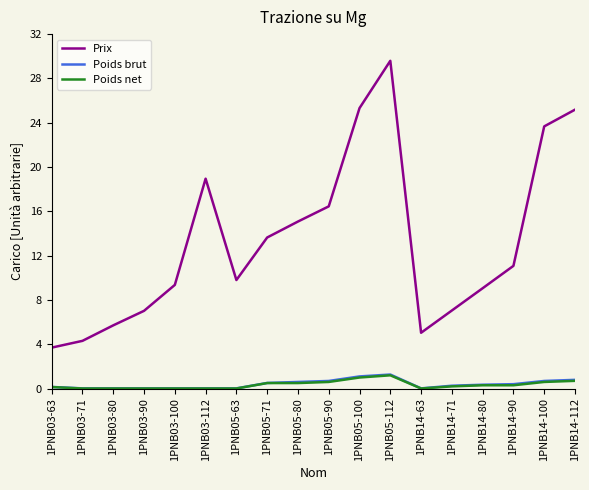

True or false: Poids net and Prix cross at least once.

False